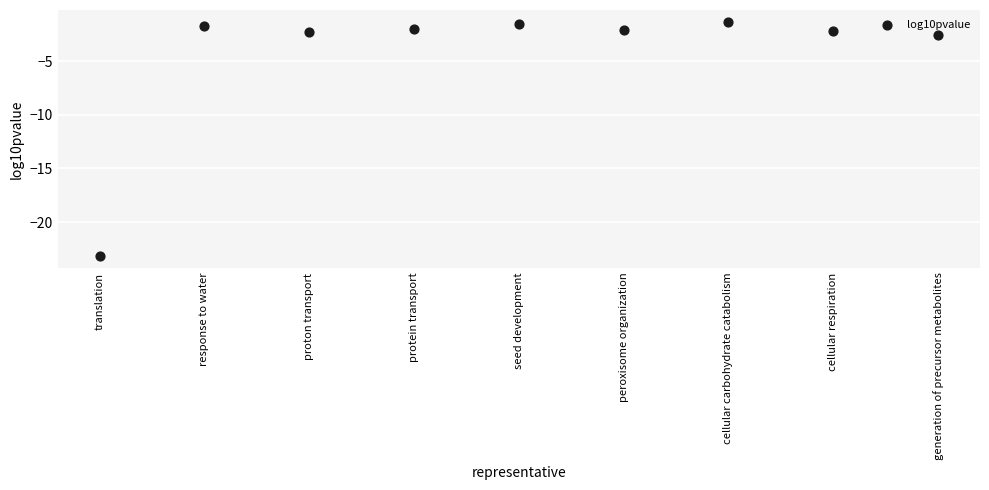

What Y value in the scatter plot is closest to -12?

-2.6